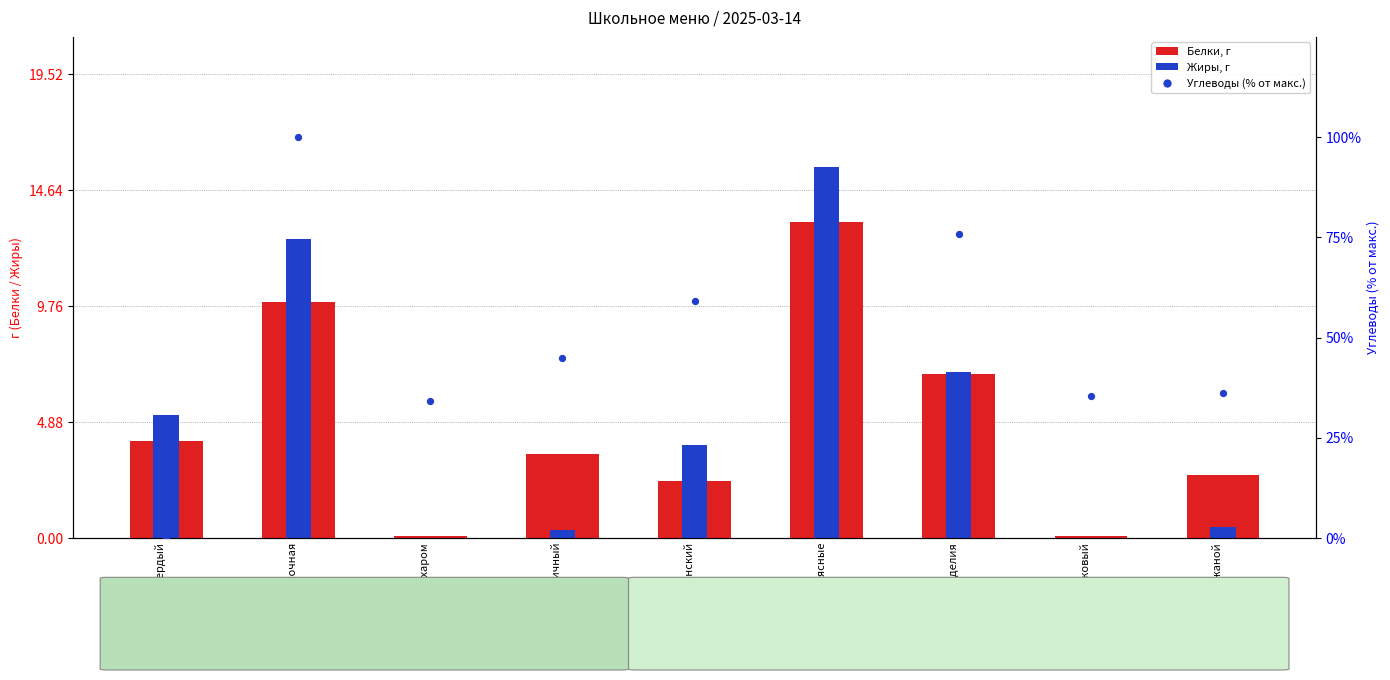

What is the total value across all series at Макаронные изделия?

89.7